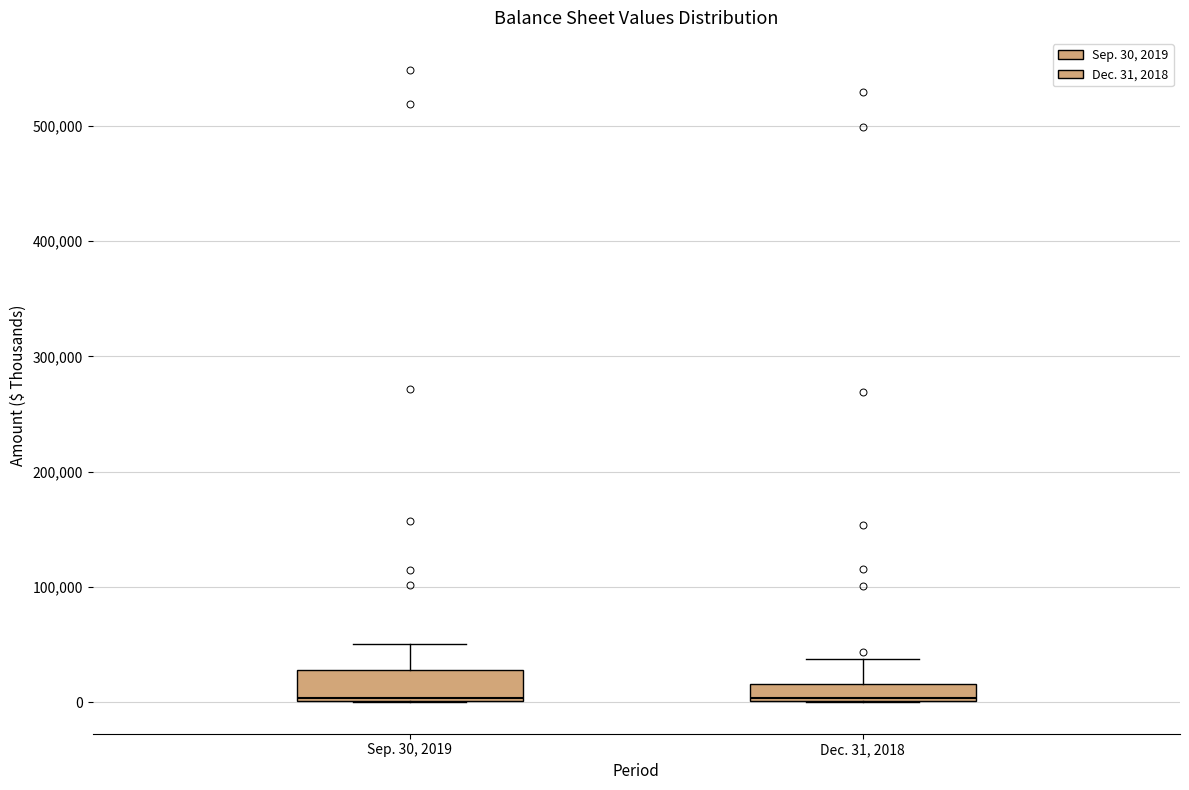

Which box is the tallest, from its lower edge to its upper edge?

Sep. 30, 2019